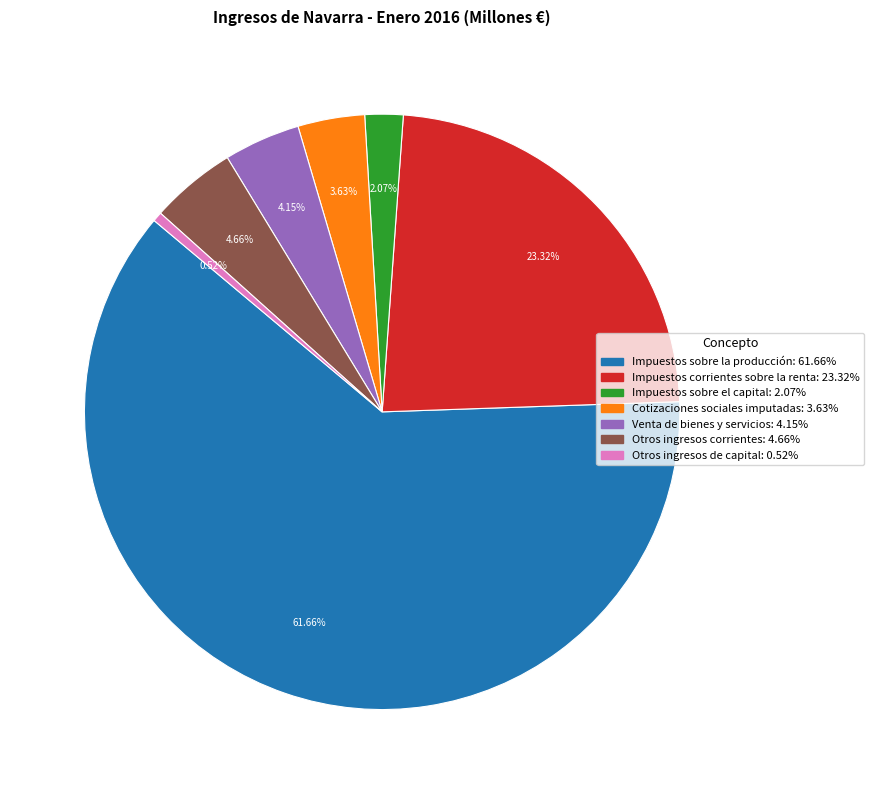

Between Venta de bienes y servicios and Otros ingresos de capital, which is larger?

Venta de bienes y servicios